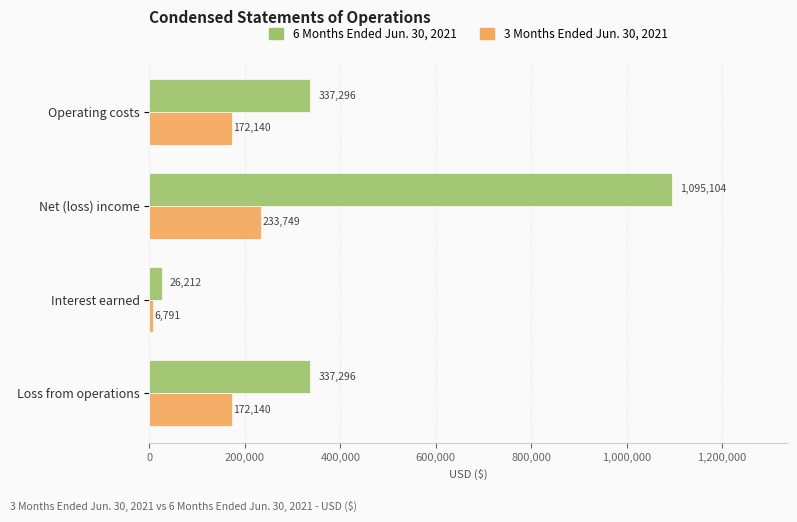

How many 3 Months Ended Jun. 30, 2021 values are between 172140 and 233749?

3